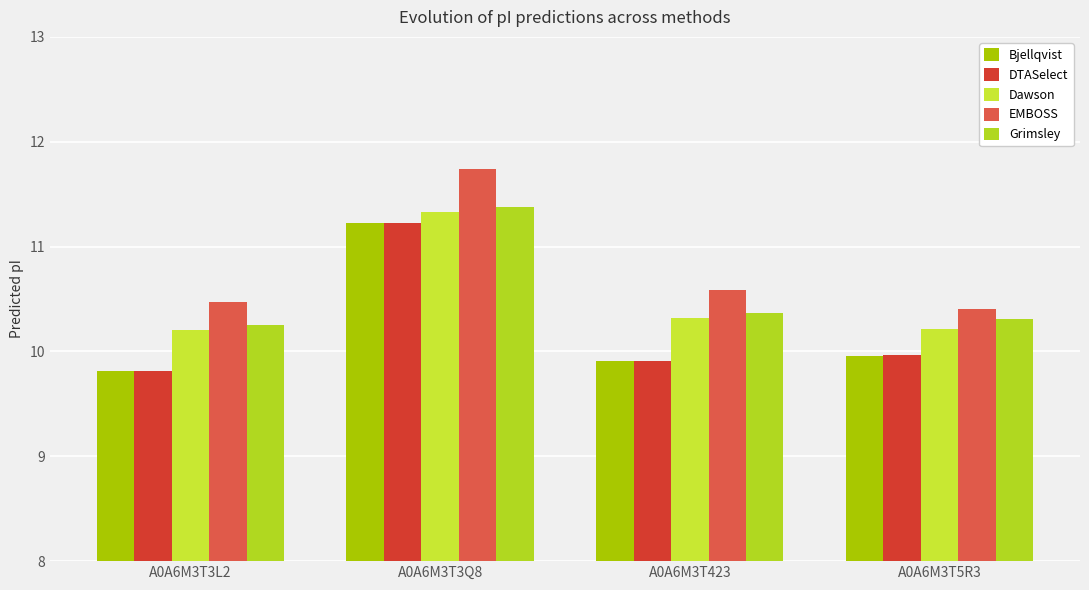

How many bars are there in each group?

5